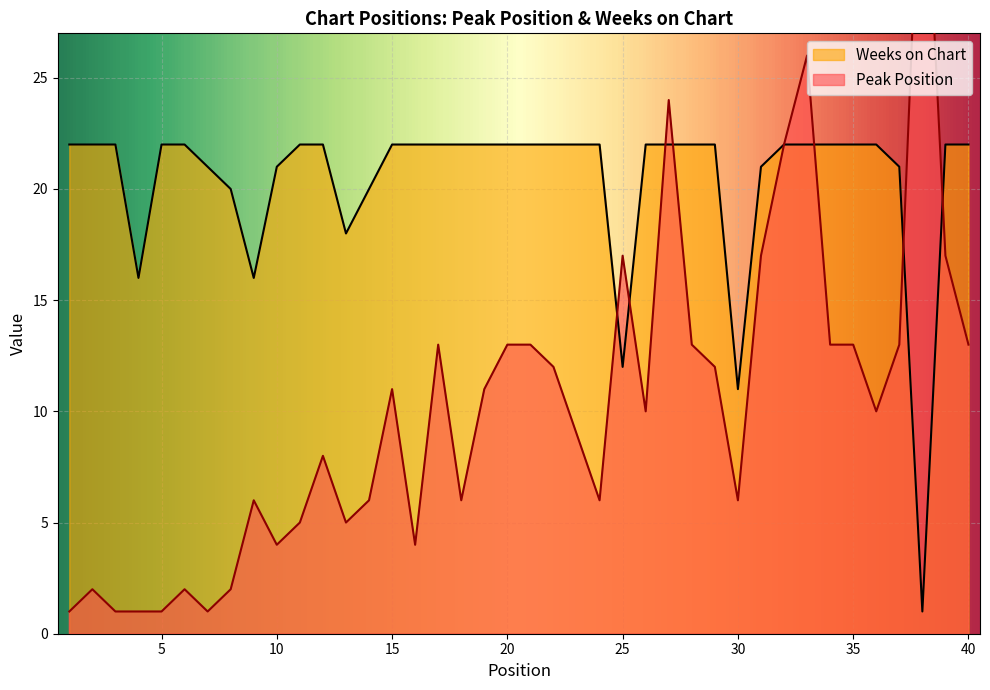

Rank the series by their average value, from lowest to highest.

Peak Position, Weeks on Chart